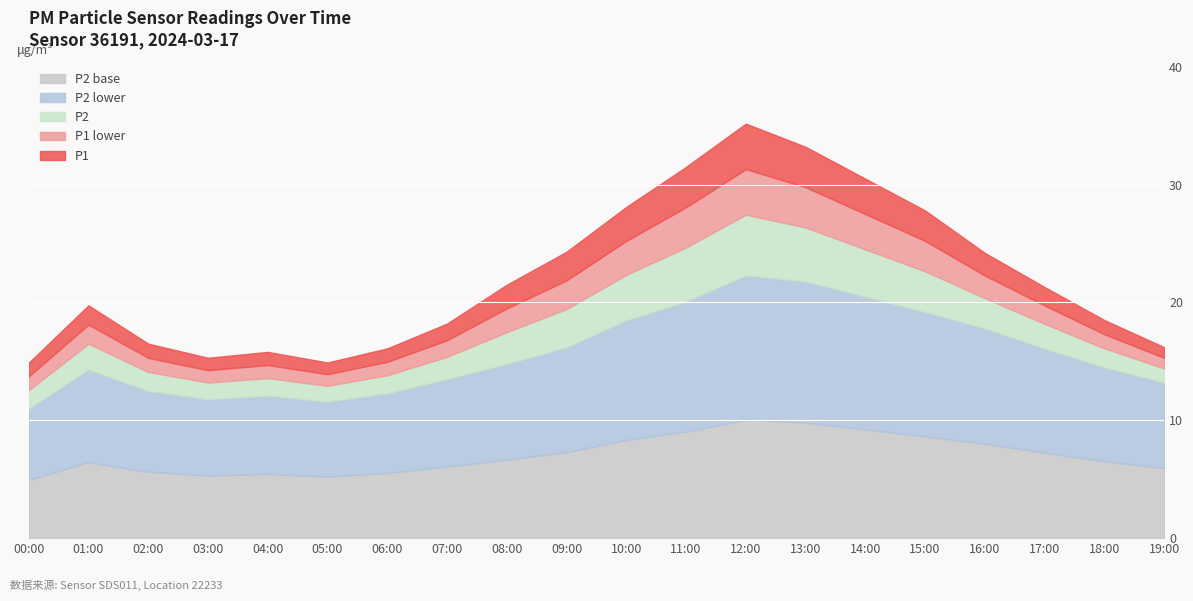

Does the chart display data point markers on the line(s)?

No